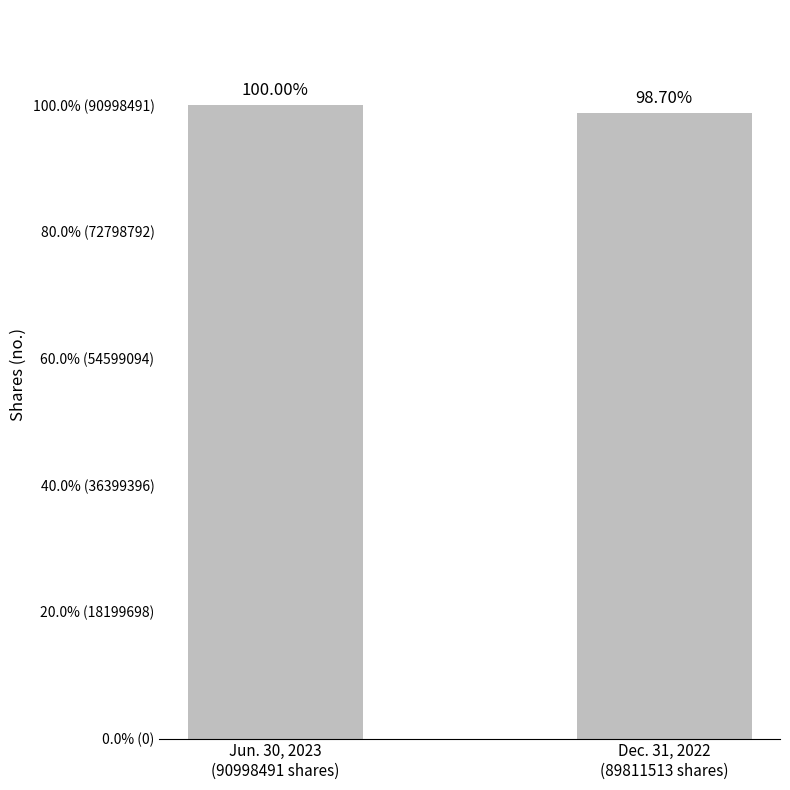

True or false: the data shows 145138735 at Dec. 31, 2022
(89811513 shares).

False